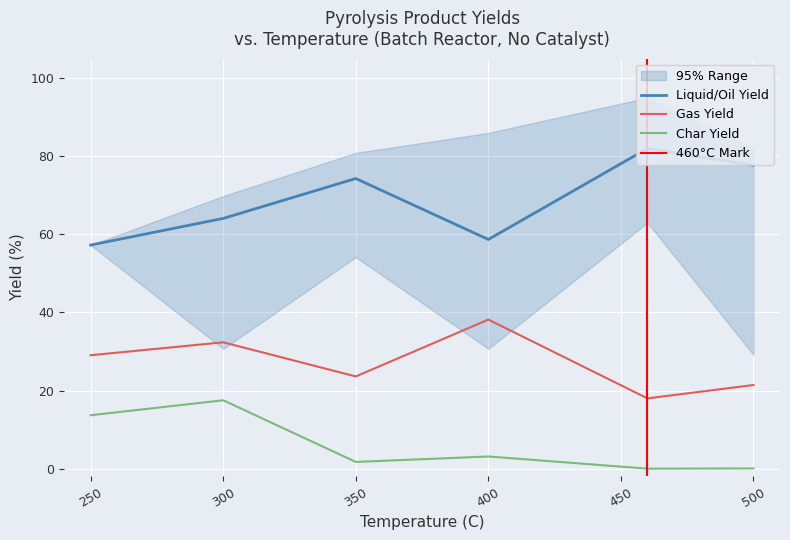

What is the spread (max minus min) of values at 250?

43.6